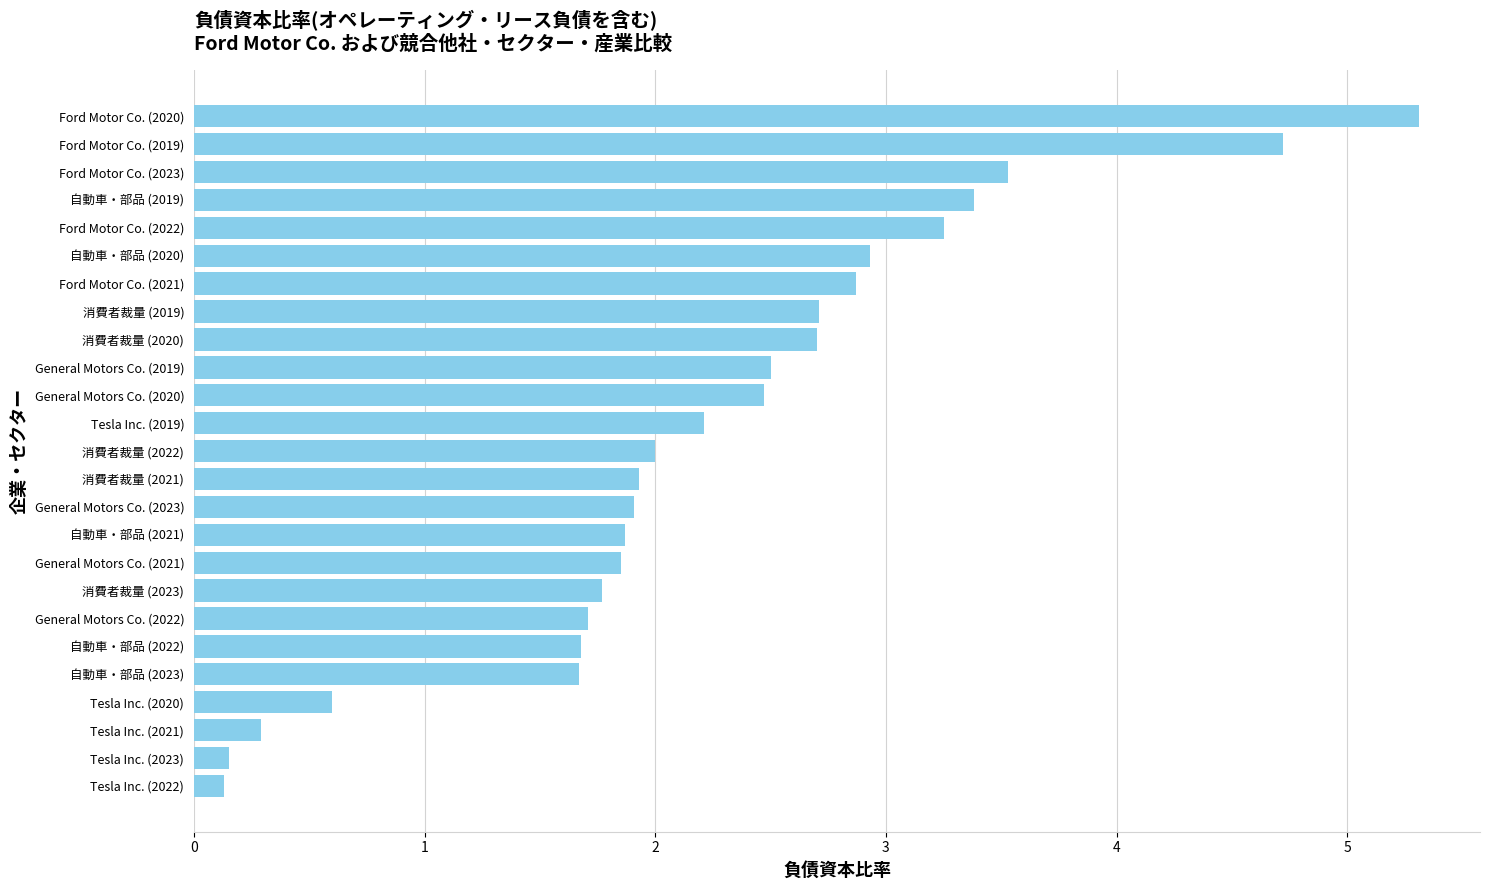

What is the ratio of the value at General Motors Co. (2022) to the value at Ford Motor Co. (2021)?

0.6